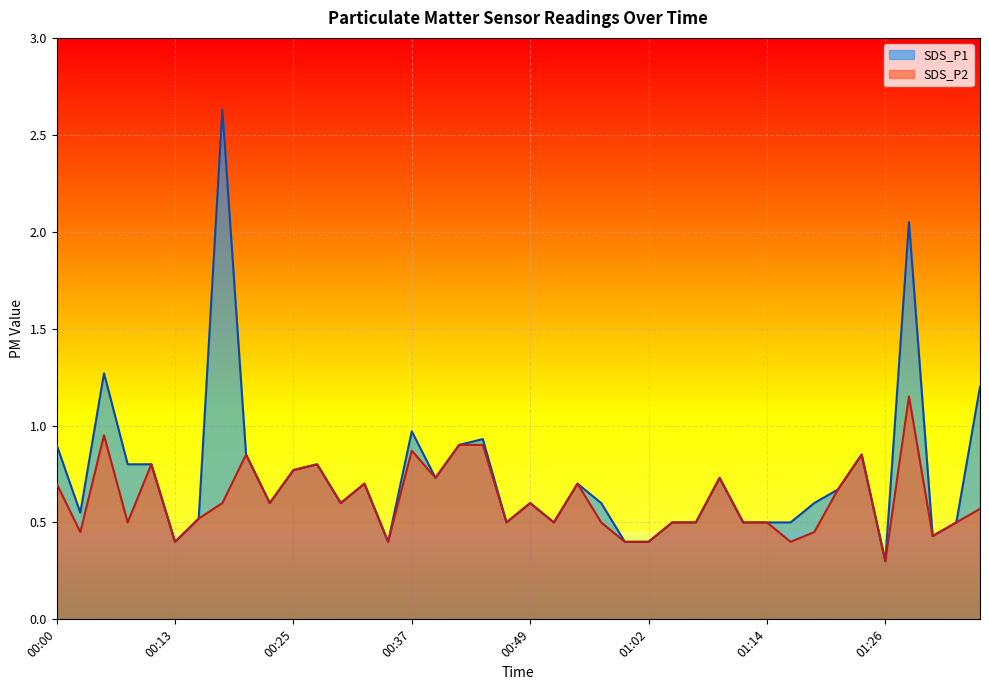

Count the number of data series in this chart.

2